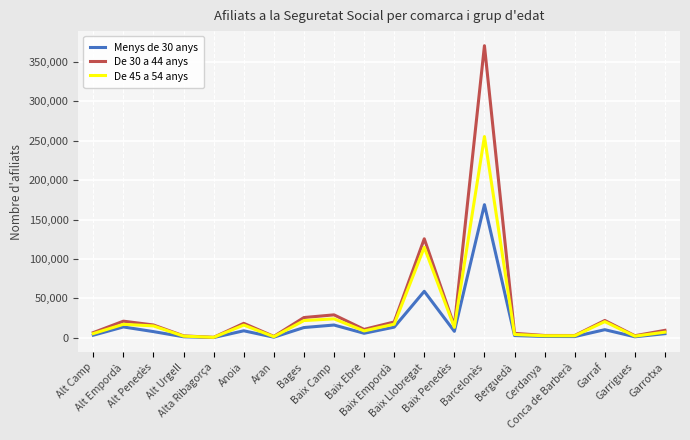

At which category is the sum across all series the highest?

Barcelonès